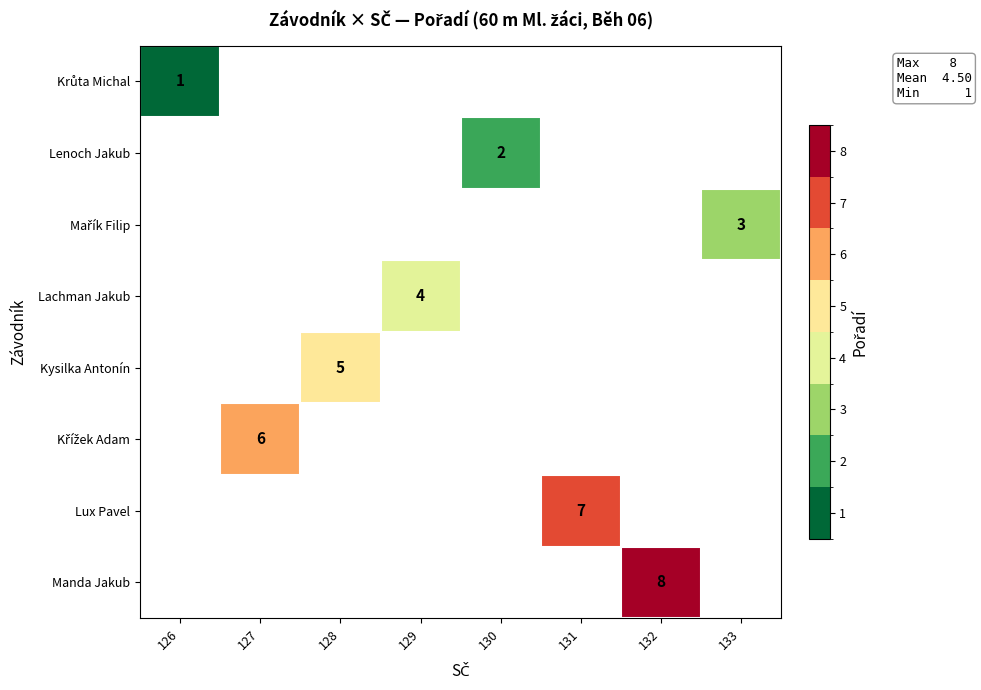

Is it true that Lux Pavel equals 7 at 131?

True